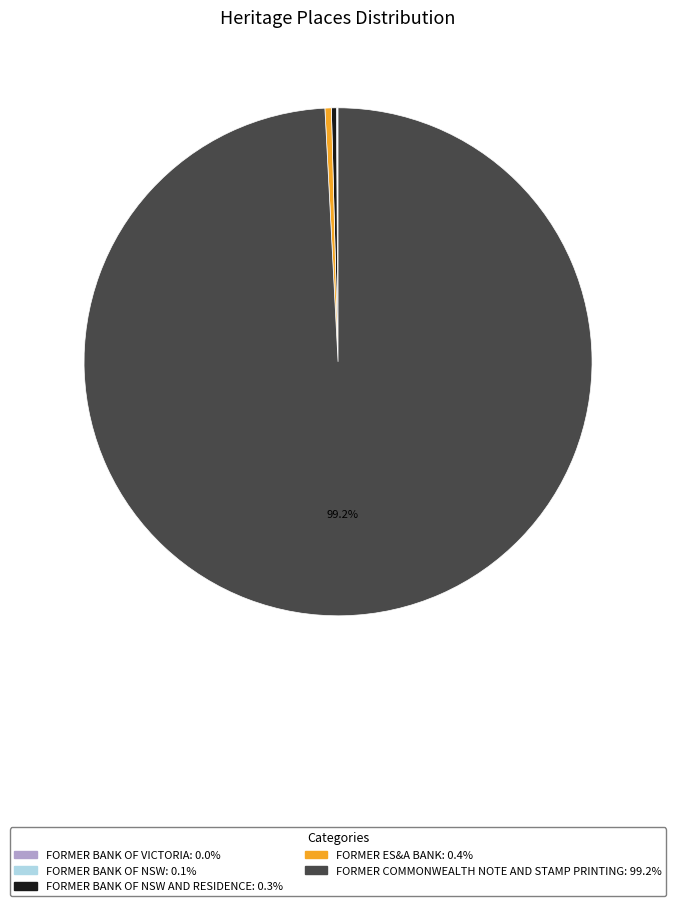

Is there a majority slice in this chart?

Yes